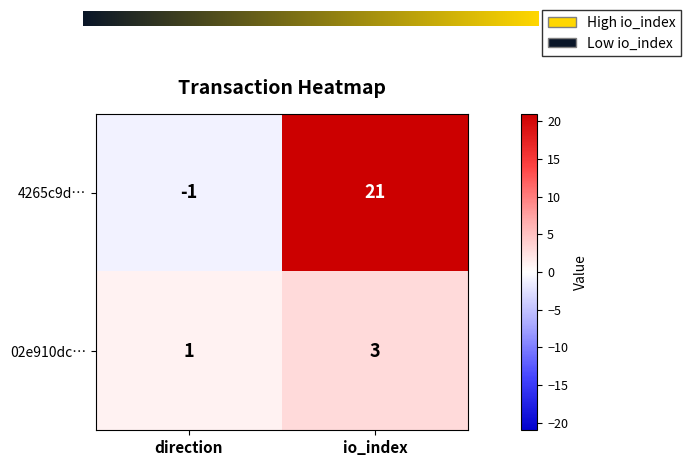

Rank the series by their average value, from lowest to highest.

02e910dc…, 4265c9d…